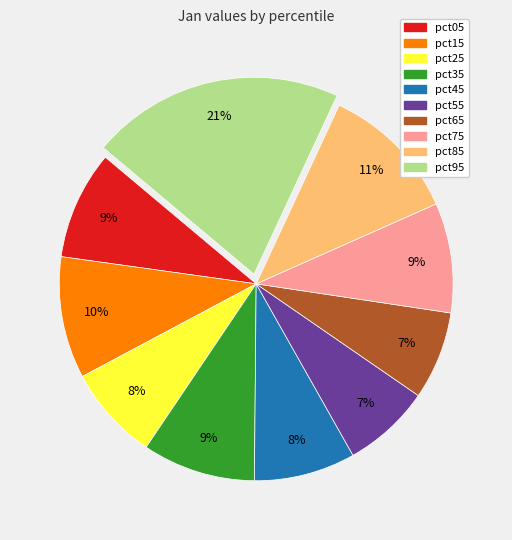

Count the number of slices in the pie.

10